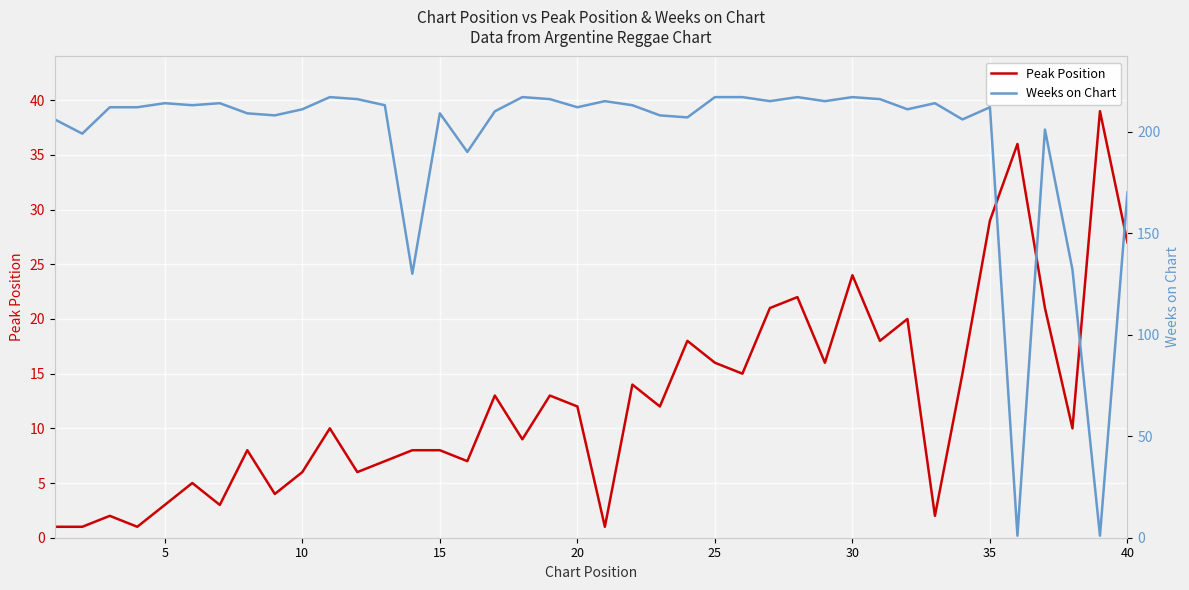

The Peak Position series shows 5 at 15. True or false?

False